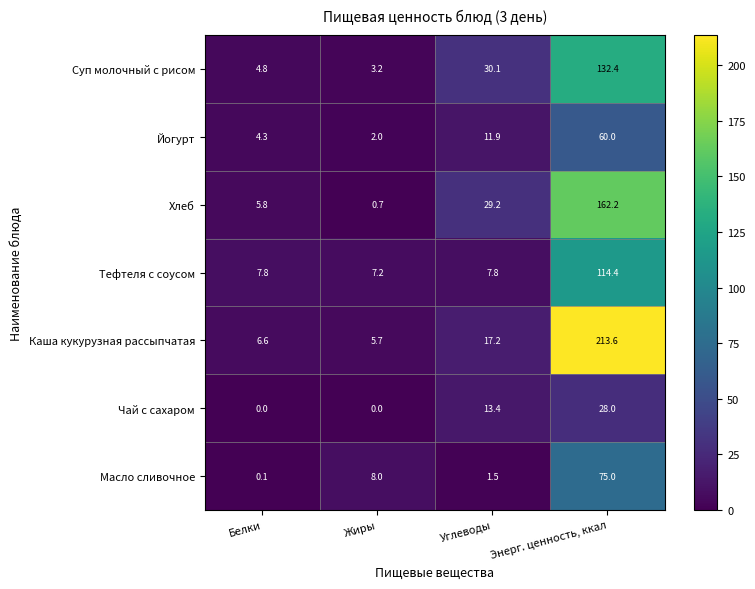

Reading left to right, list all the values displayed in this chart.

Суп молочный с рисом: Белки=4.8	Жиры=3.2	Углеводы=30.1	Энерг. ценность, ккал=132.4
Йогурт: Белки=4.3	Жиры=2.0	Углеводы=11.9	Энерг. ценность, ккал=60.0
Хлеб: Белки=5.8	Жиры=0.7	Углеводы=29.2	Энерг. ценность, ккал=162.2
Тефтеля с соусом: Белки=7.8	Жиры=7.2	Углеводы=7.8	Энерг. ценность, ккал=114.4
Каша кукурузная рассыпчатая: Белки=6.6	Жиры=5.7	Углеводы=17.2	Энерг. ценность, ккал=213.6
Чай с сахаром: Белки=0.0	Жиры=0.0	Углеводы=13.4	Энерг. ценность, ккал=28.0
Масло сливочное: Белки=0.1	Жиры=8.0	Углеводы=1.5	Энерг. ценность, ккал=75.0